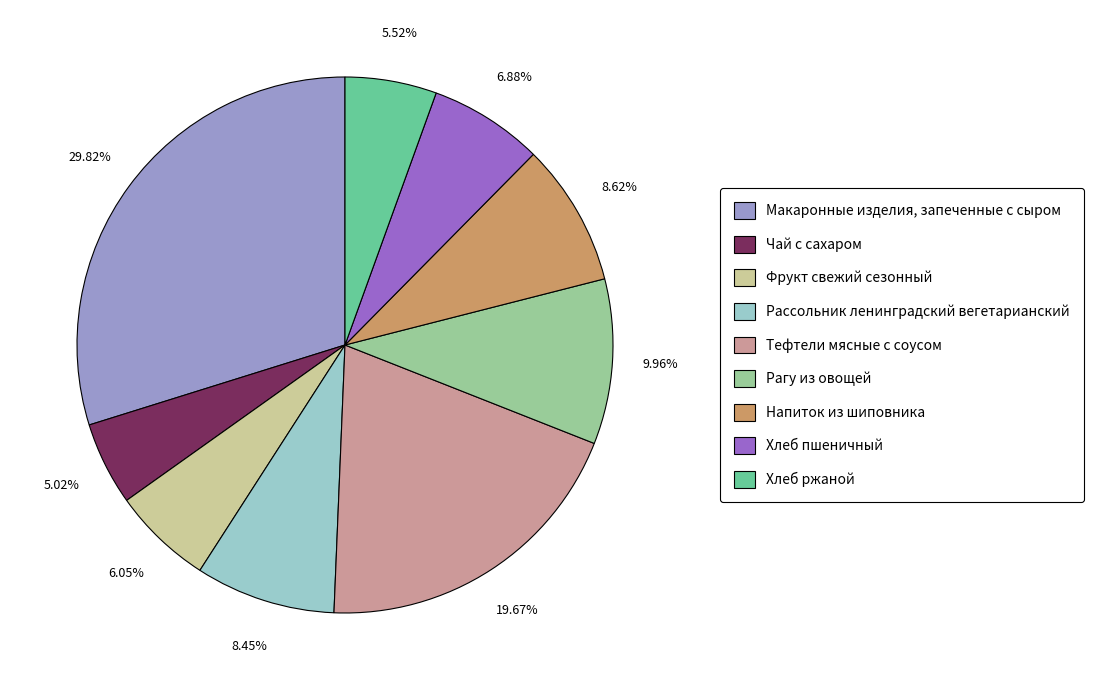

Count the number of slices in the pie.

9